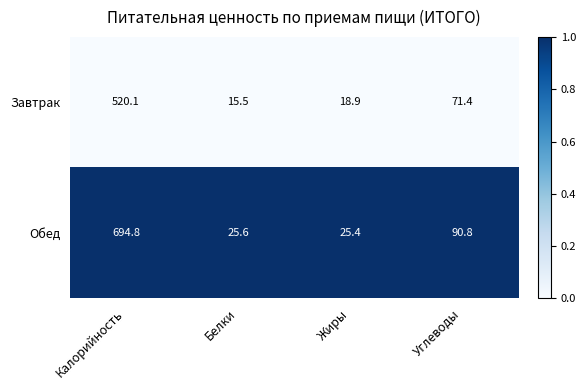

The value of Завтрак at Белки is 23.3. True or false?

False